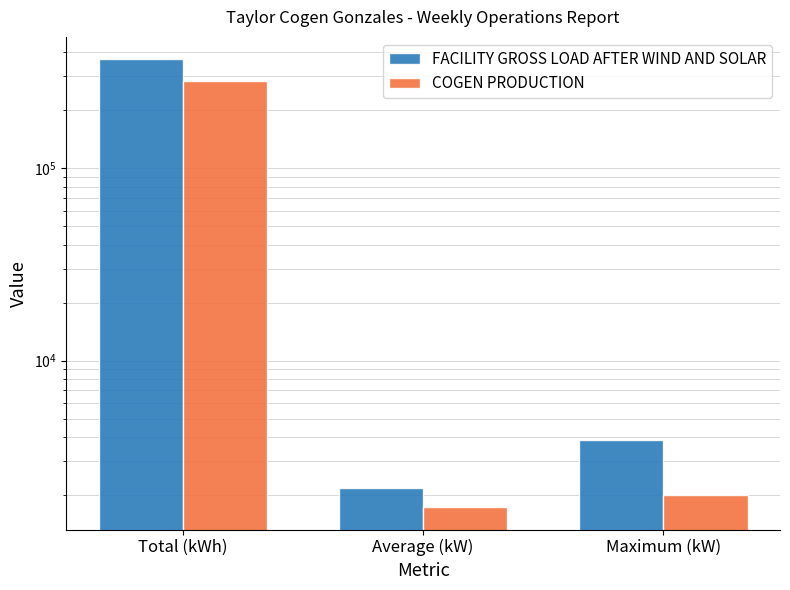

Which has a higher value, Maximum (kW) or Total (kWh)?

Total (kWh)